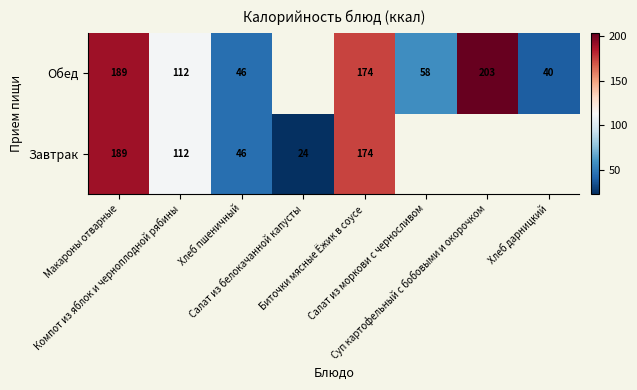

How many values in Завтрак are above zero?

5